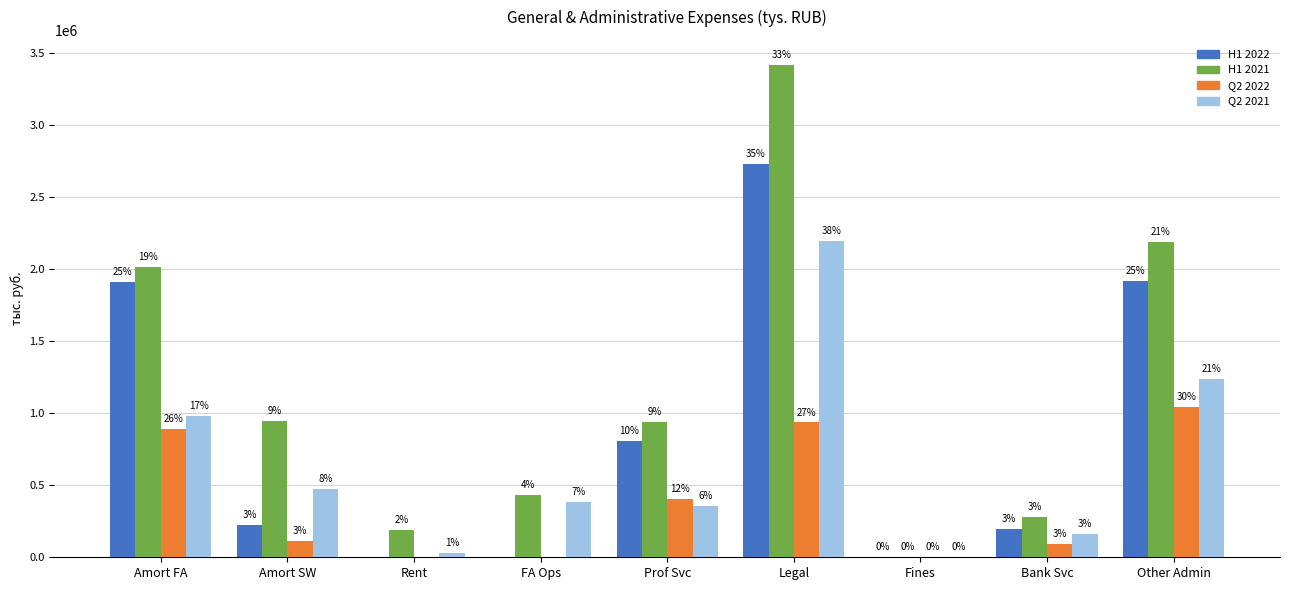

What is the value of the Q2 2021 bar at the 1st from the left?

978680.4